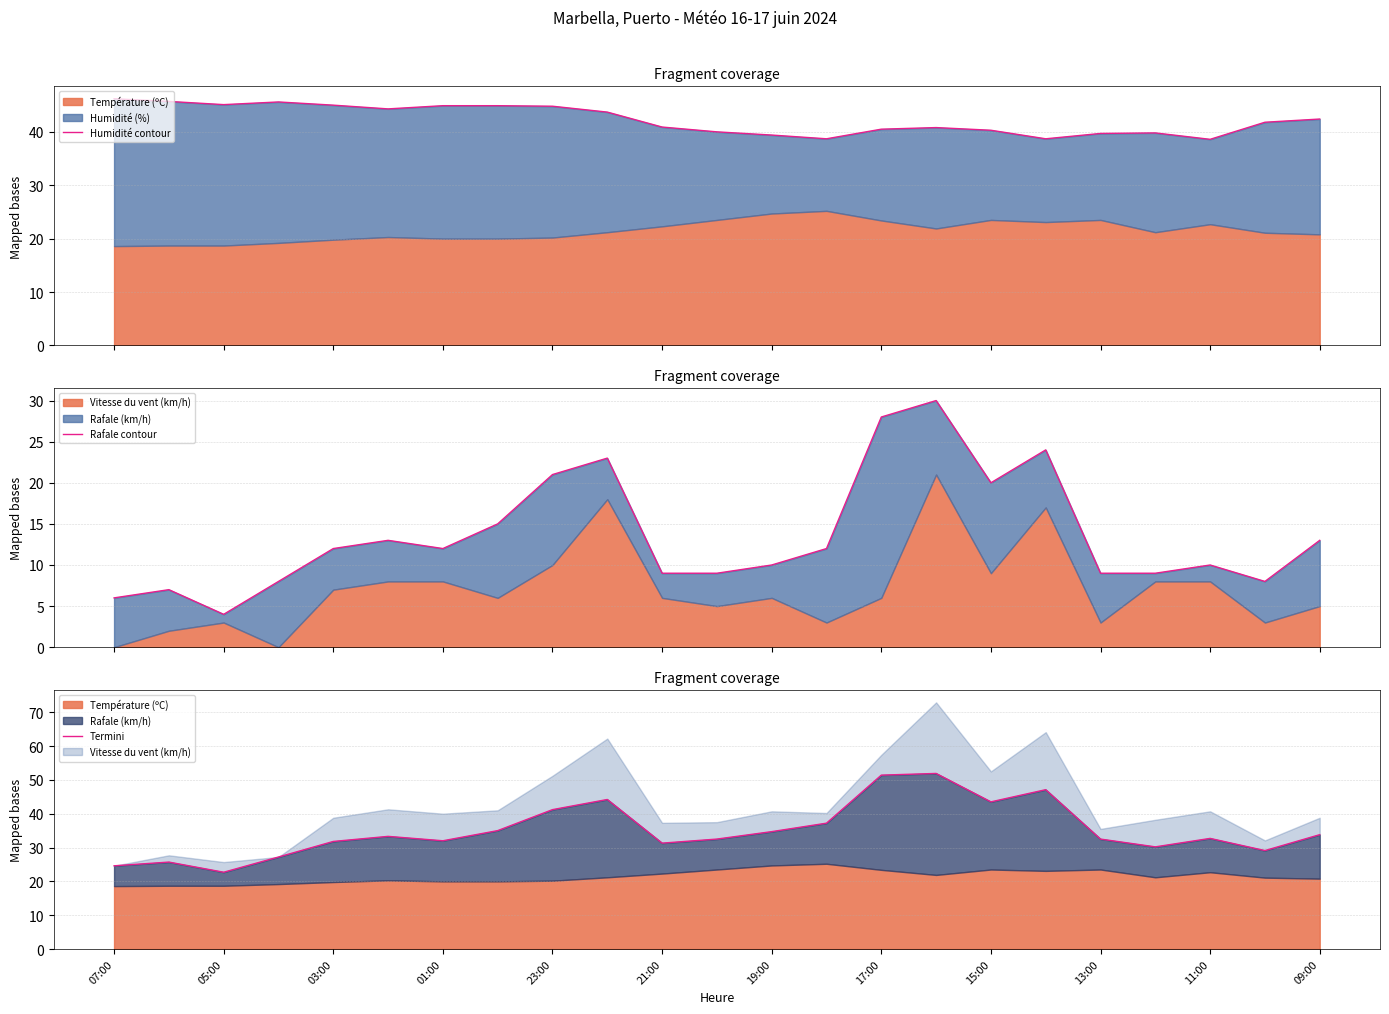

How many lines are shown in the chart?

3